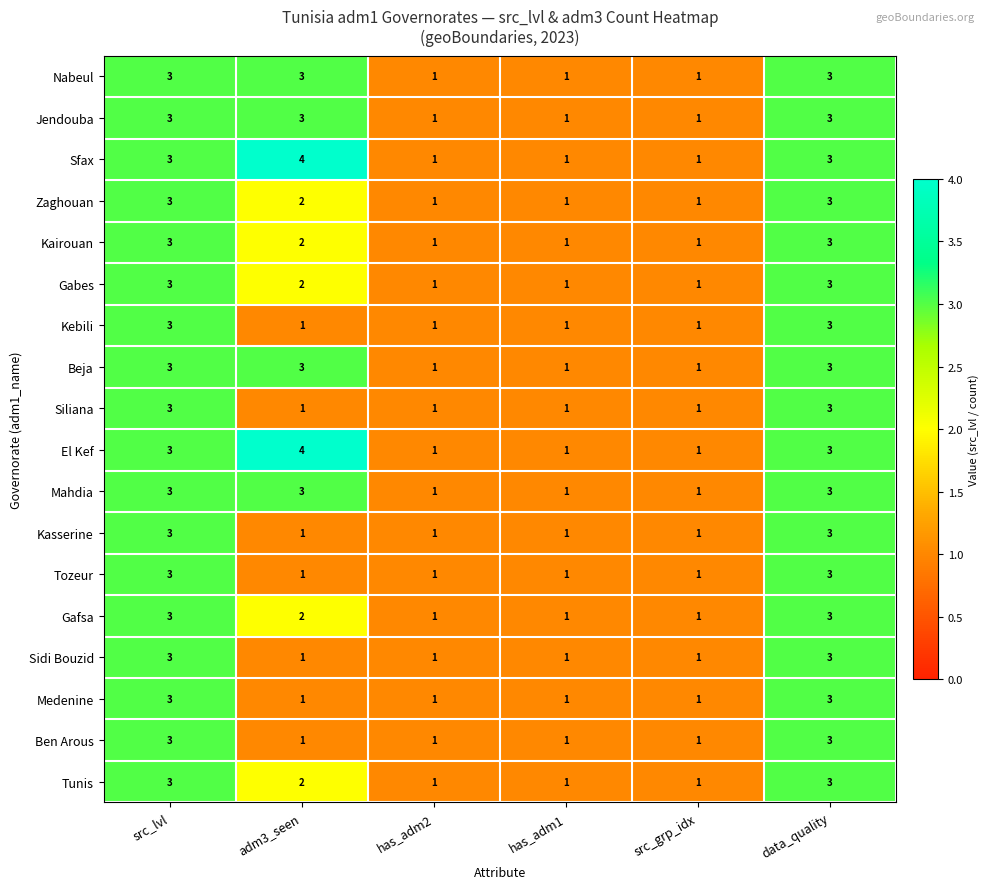

How many Kebili values are between 1 and 3?

6